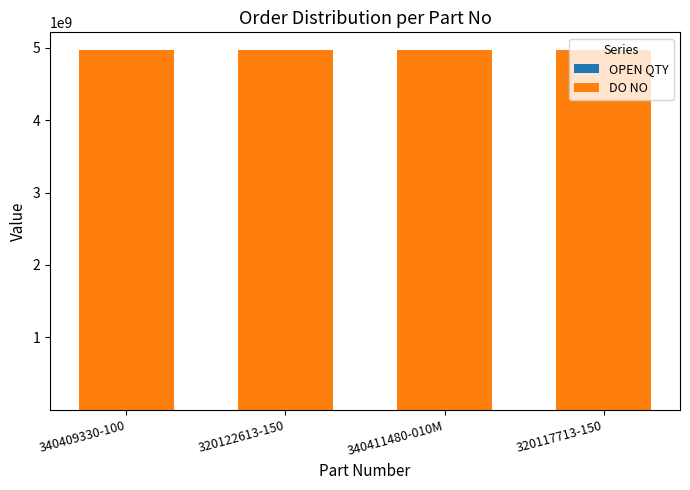

What is the sum of all OPEN QTY values?

3032